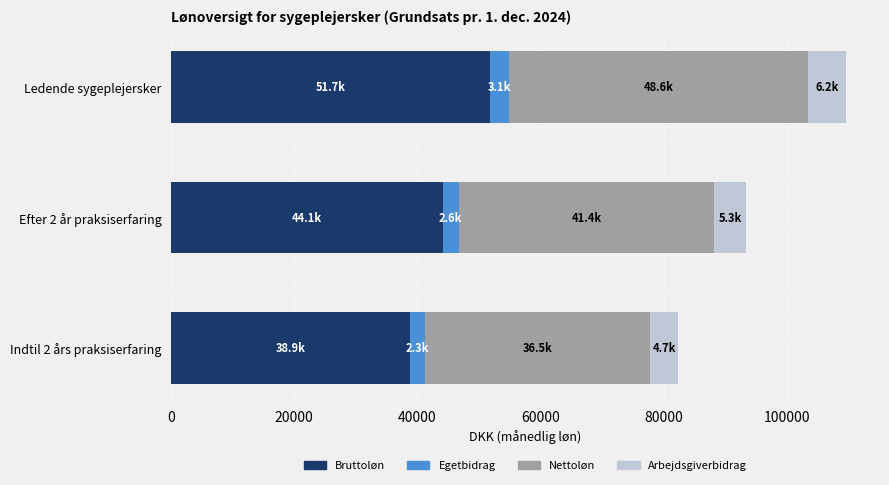

At which category is the sum across all series the highest?

Ledende sygeplejersker